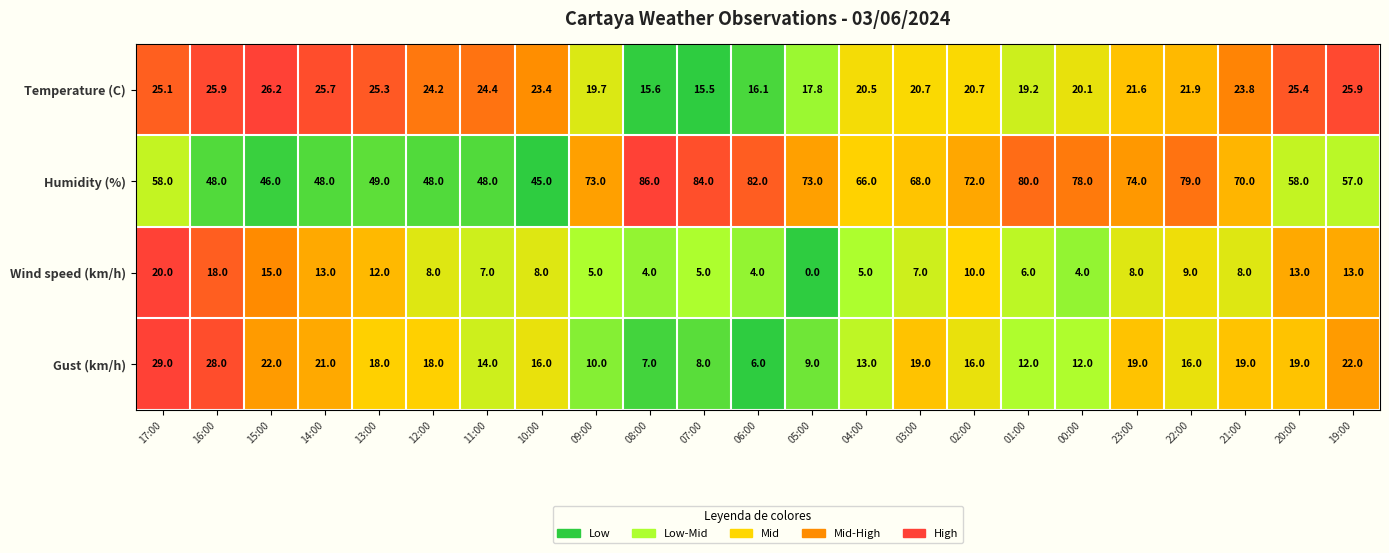

List the series in order of their peak value, lowest first.

Wind speed (km/h), Temperature (C), Gust (km/h), Humidity (%)